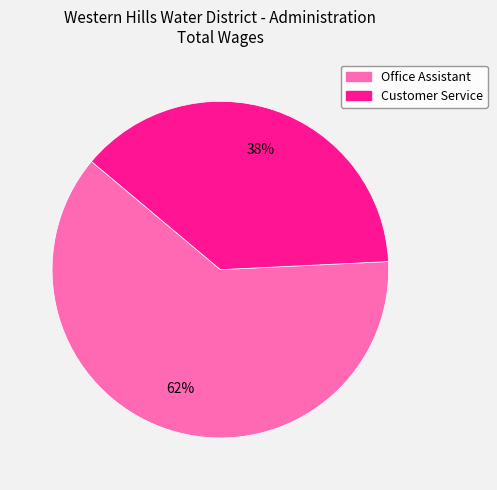

True or false: Office Assistant accounts for 62% of the total.

True